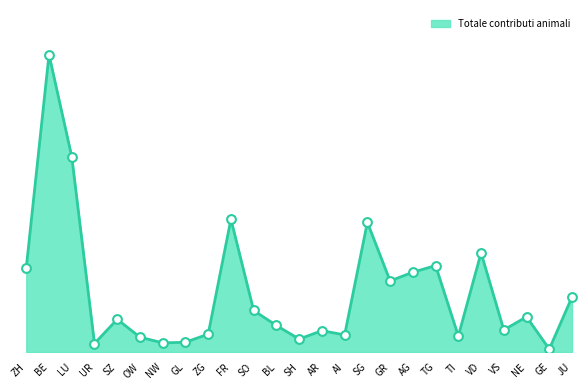

What is the ratio of the value at SH to the value at ZG?

0.7